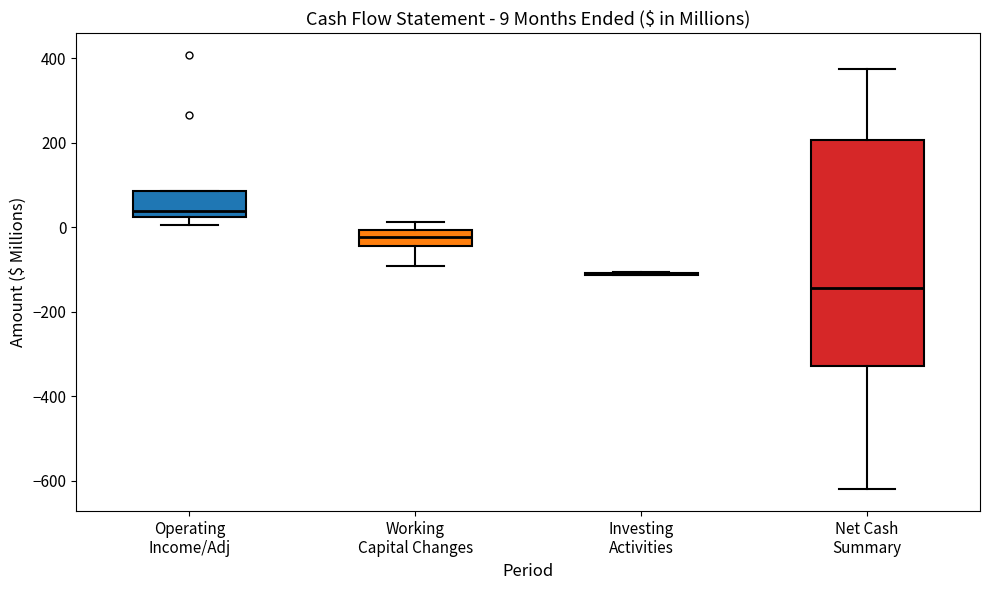

Comparing the boxes themselves (not the whiskers), which one is the tallest?

Net Cash Summary